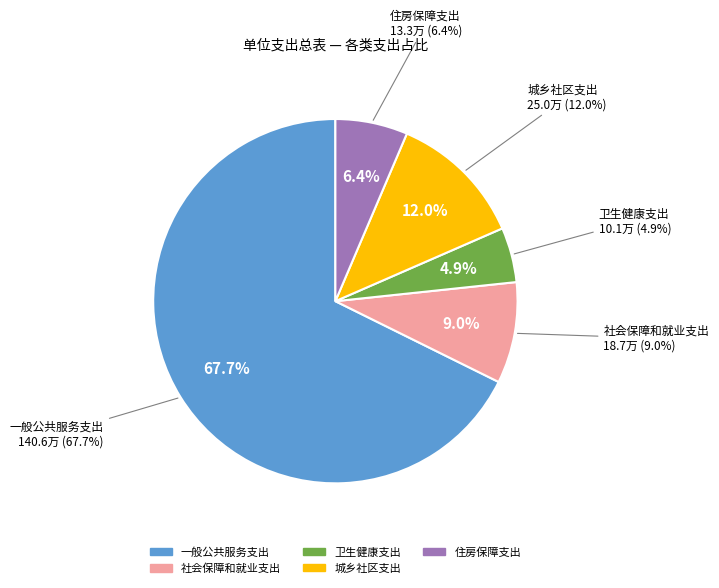

Combined, do 社会保障和就业支出 and 住房保障支出 account for over 50%?

No